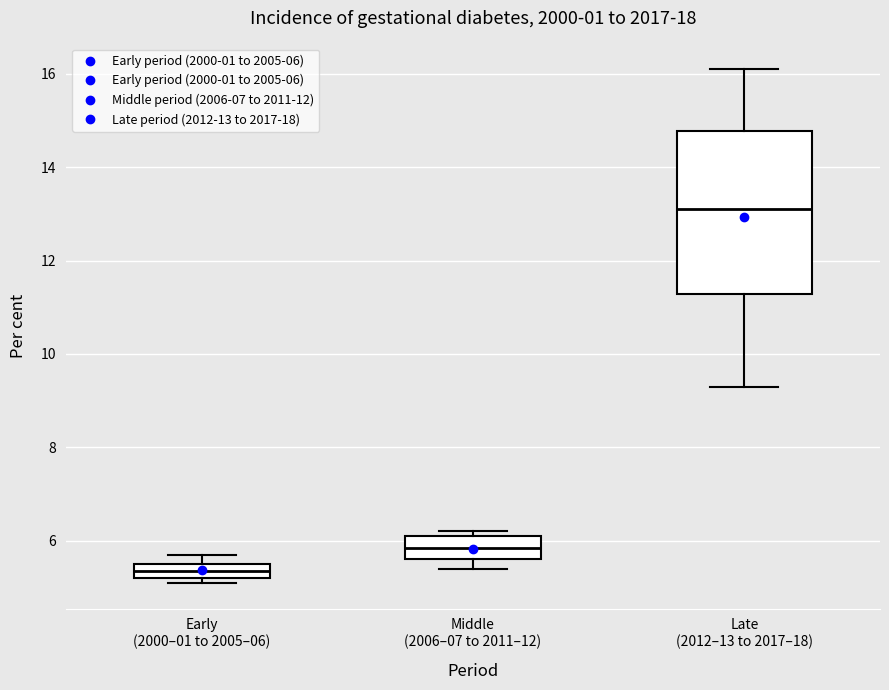

Which box has the highest median line?

Late (2012–13 to 2017–18)